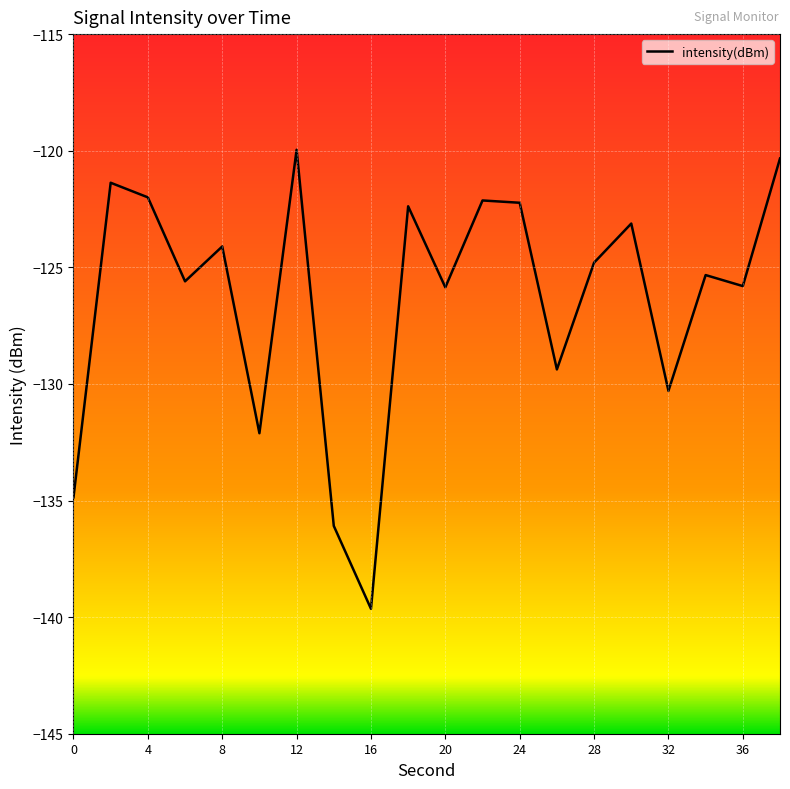

How many interior local valleys (lower than both neighbors) does the data have?

7